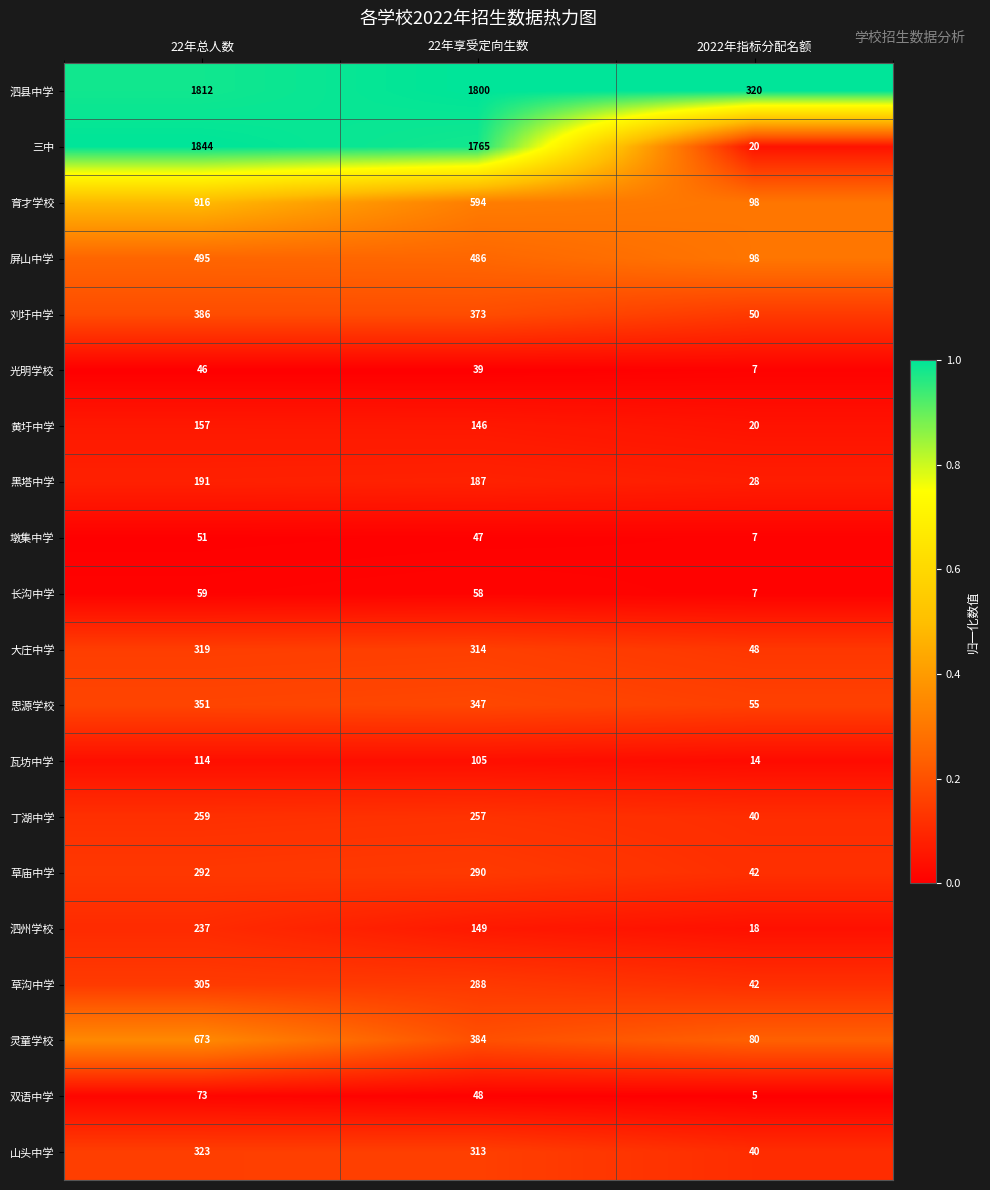

Which series has the largest range (max minus min)?

三中